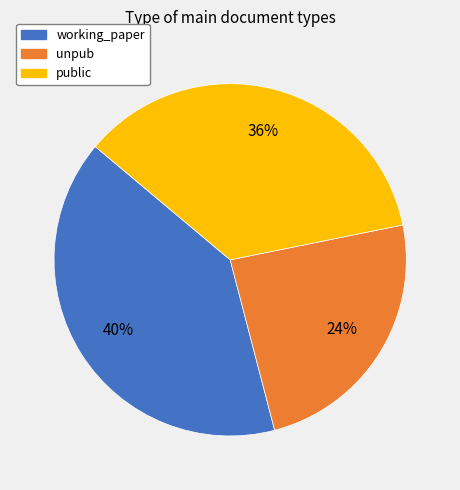

Is there any slice that represents more than half of the pie?

No